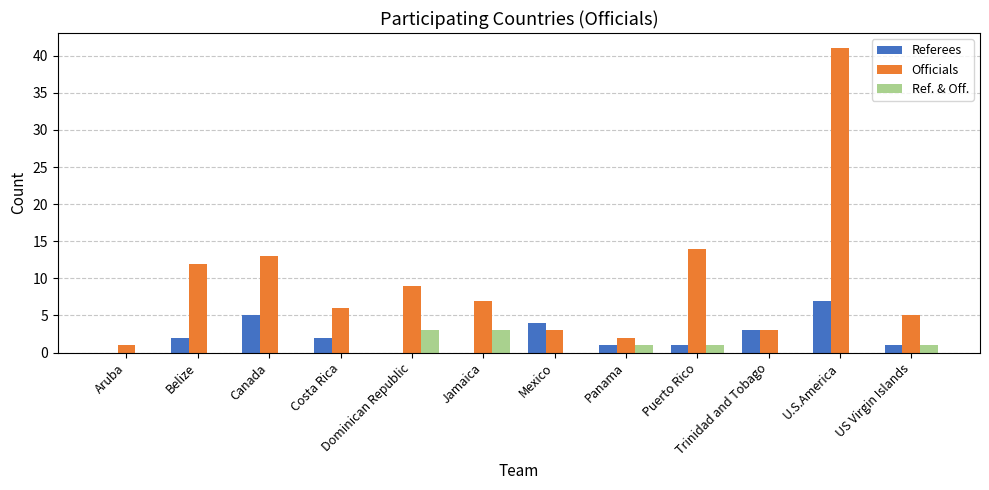

What is the total value across all series at Puerto Rico?

16